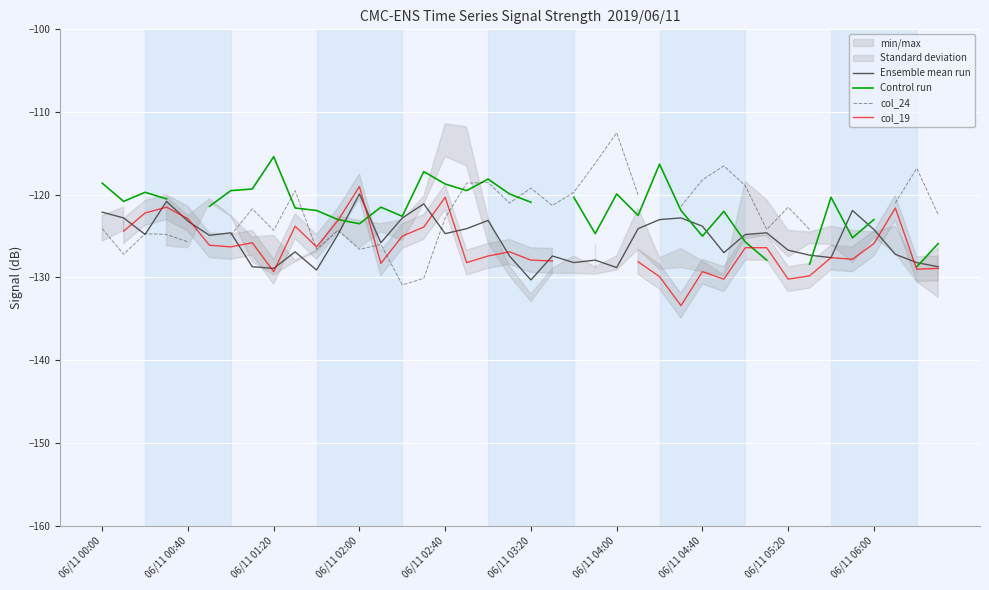

What is the lowest value of the Ensemble mean run series?

-130.3